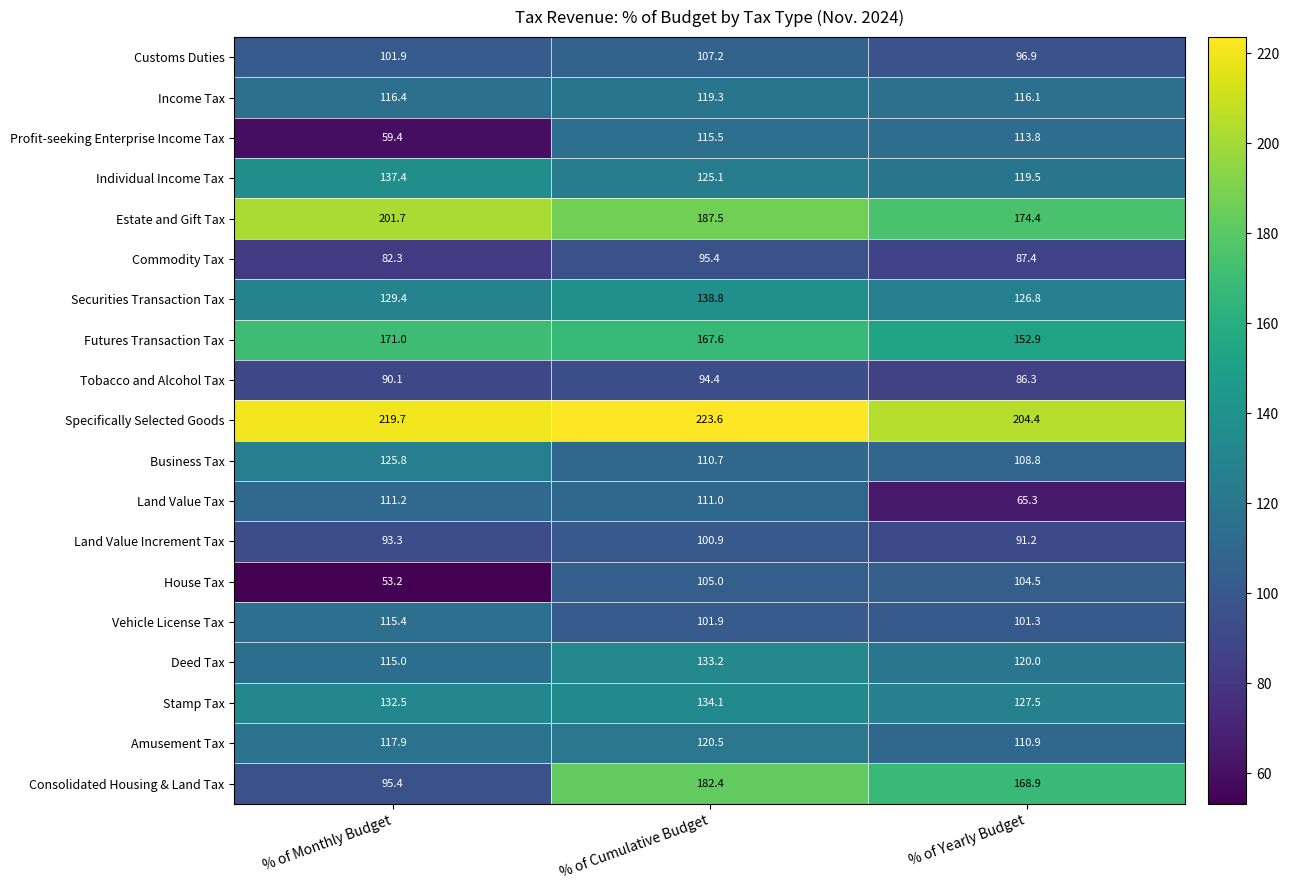

Is it true that Estate and Gift Tax equals 285.7 at % of Monthly Budget?

False